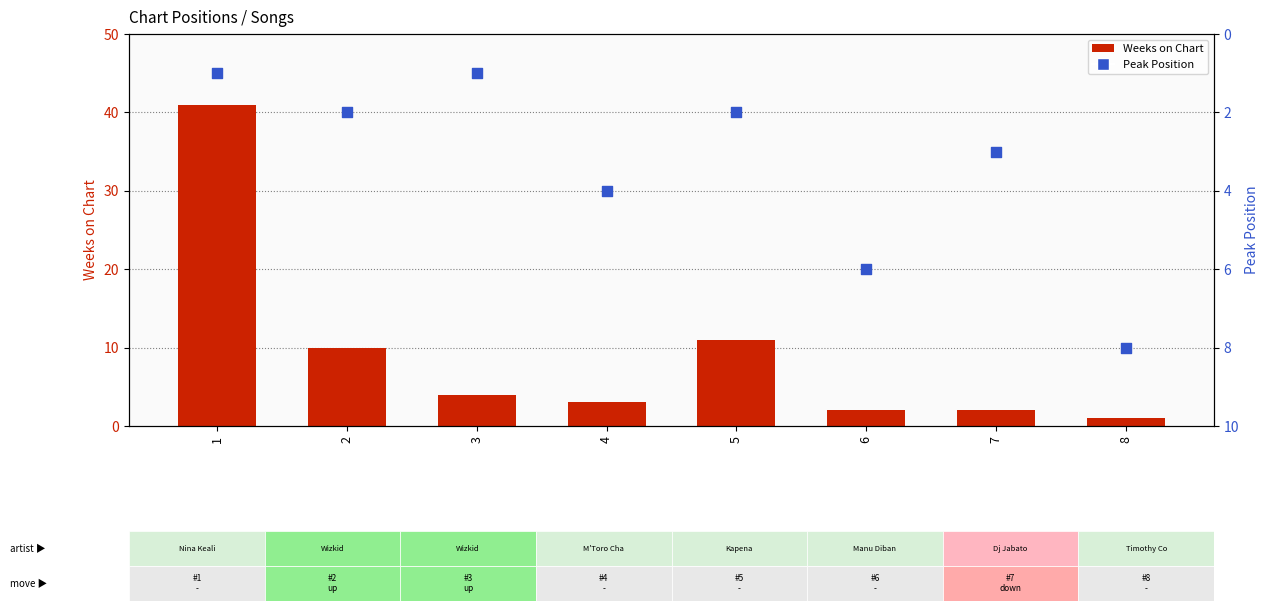

Which series reaches the minimum Y coordinate?

Weeks on Chart